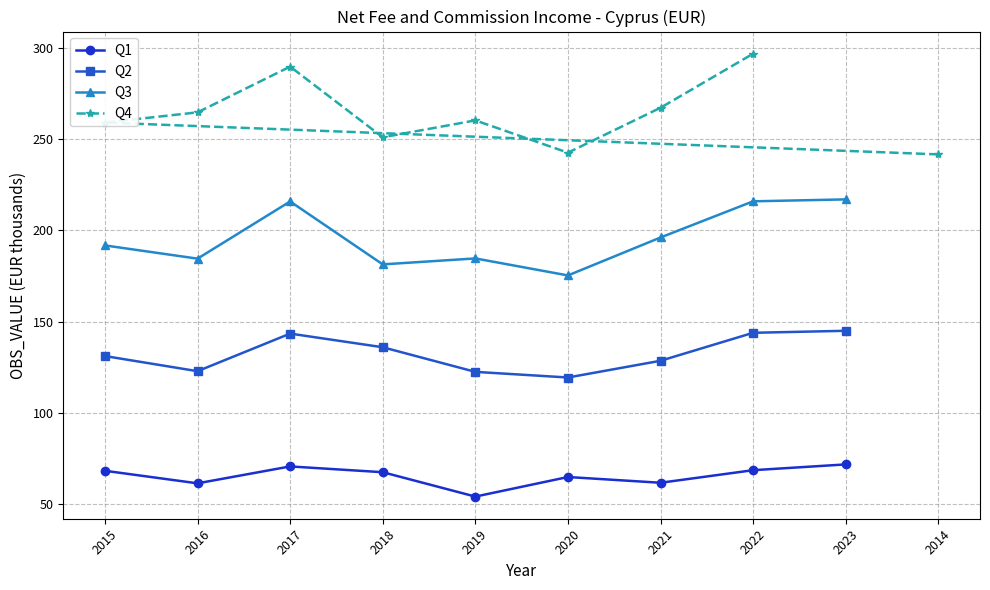

What is the value of the Q2 point at the 1st from the left?

131.2